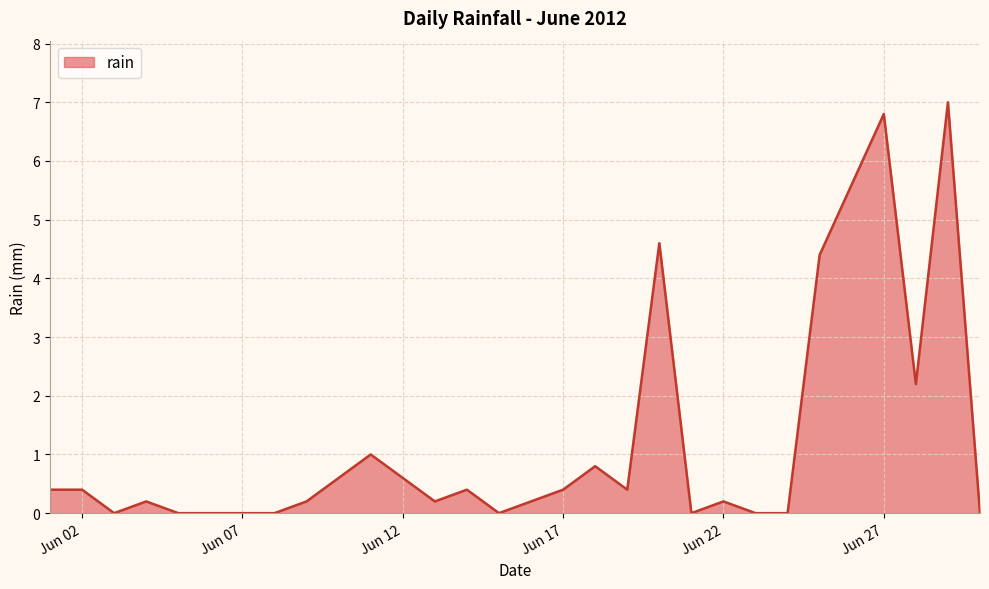

What is the maximum value shown in the chart?

7.0